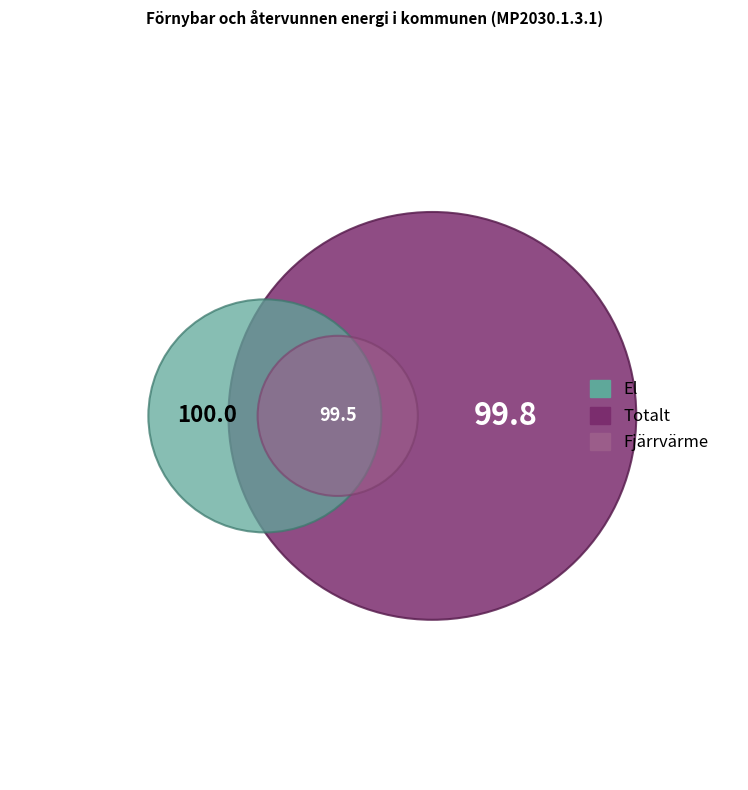

Rank the series by their maximum value, from highest to lowest.

El, Totalt, Fjärrvärme